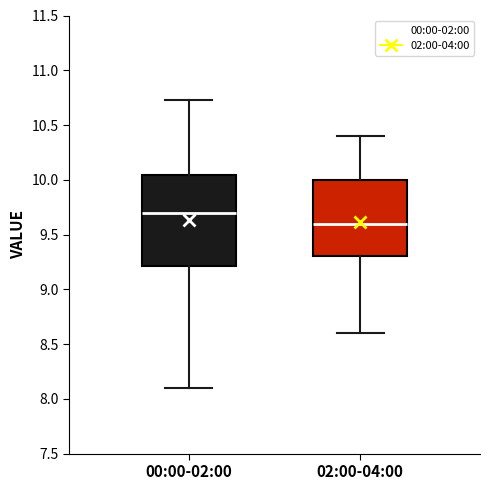

Which box is the tallest, from its lower edge to its upper edge?

00:00-02:00